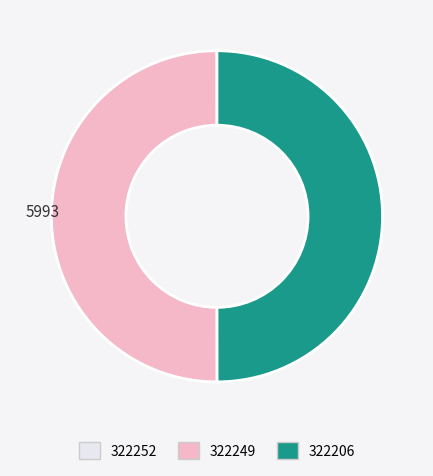

True or false: 322206 accounts for 63% of the total.

False